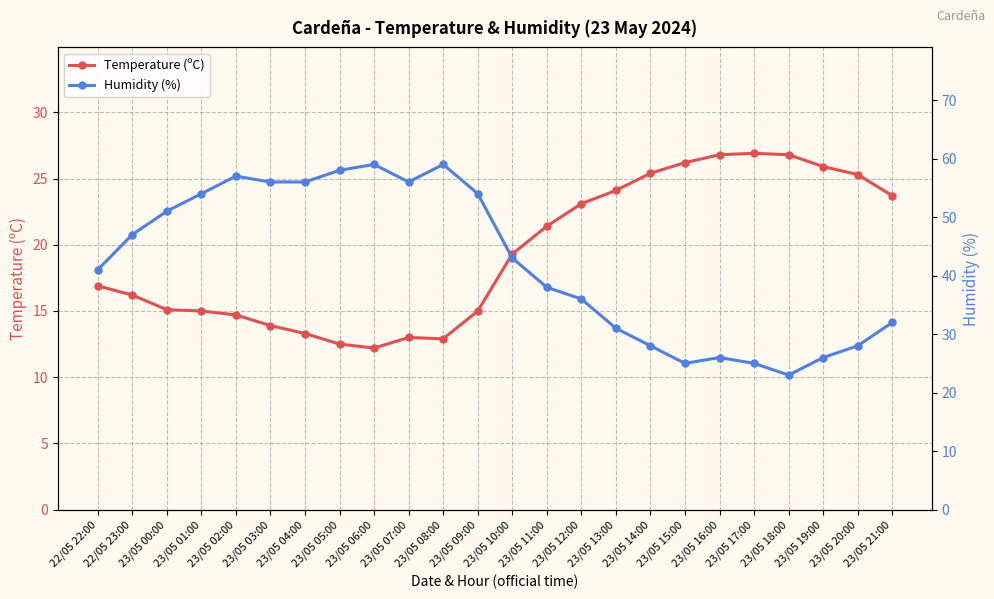

Where is Temperature (ºC) nearest to the value 19?

23/05 10:00